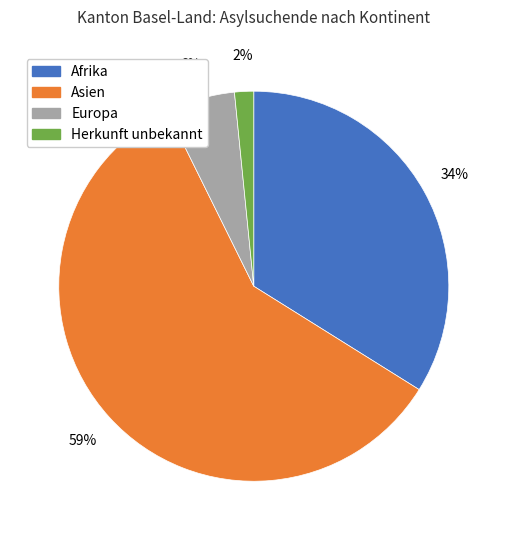

How many slices are in this pie chart?

4